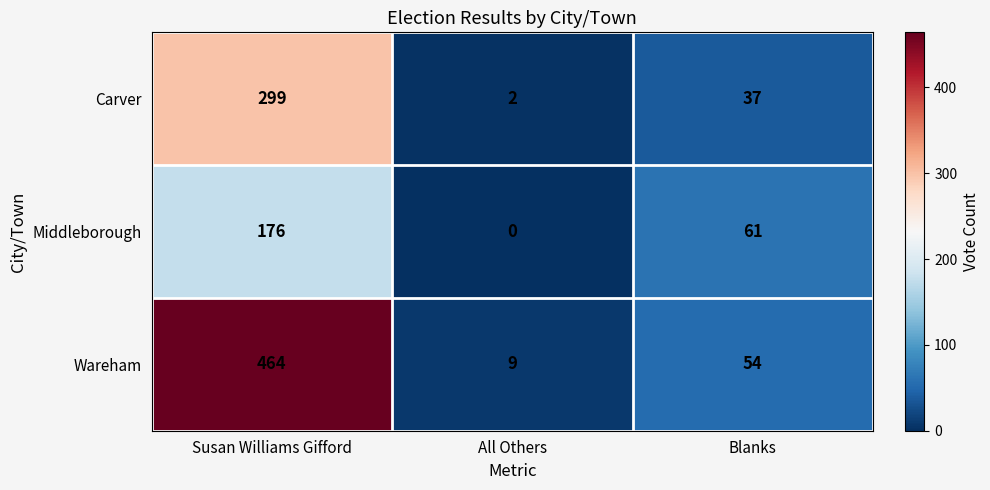

At All Others, list the series in order from largest to smallest.

Wareham, Carver, Middleborough